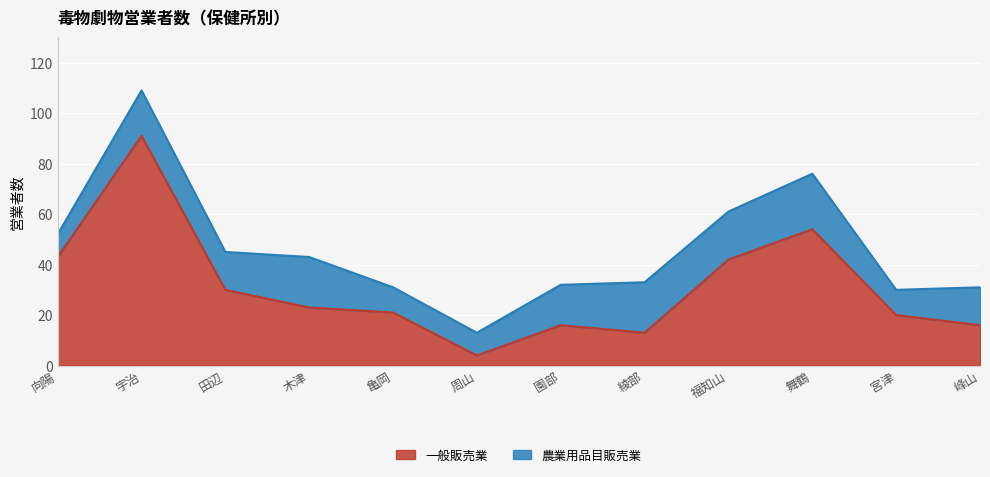

Which category has the highest value across all series?

宇治